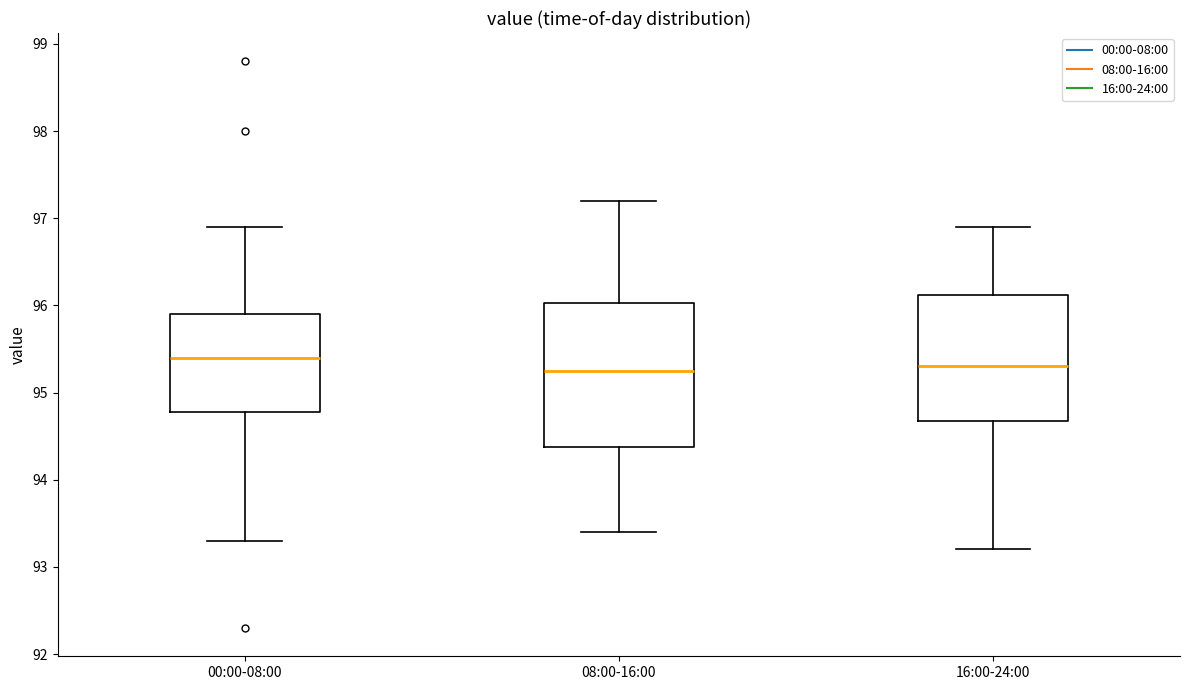

Reading left to right, read every box against the y-axis: the position of its median line, the range the box covers, and the ends of its whiskers. The values are not printed on the chart, so give them approximately, as read against the axis.

00:00-08:00: median 95.4, box 94.8 to 95.9, whiskers 93.3 to 96.9
08:00-16:00: median 95.3, box 94.4 to 96.0, whiskers 93.4 to 97.2
16:00-24:00: median 95.3, box 94.7 to 96.1, whiskers 93.2 to 96.9